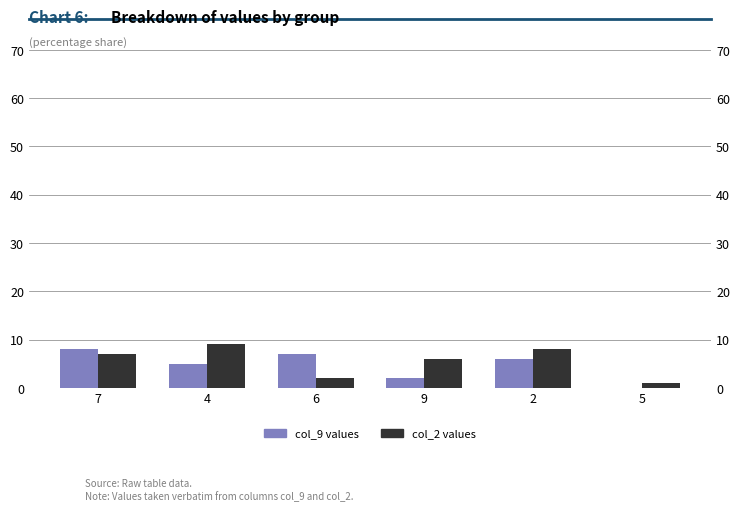

How many bars are there in each group?

2